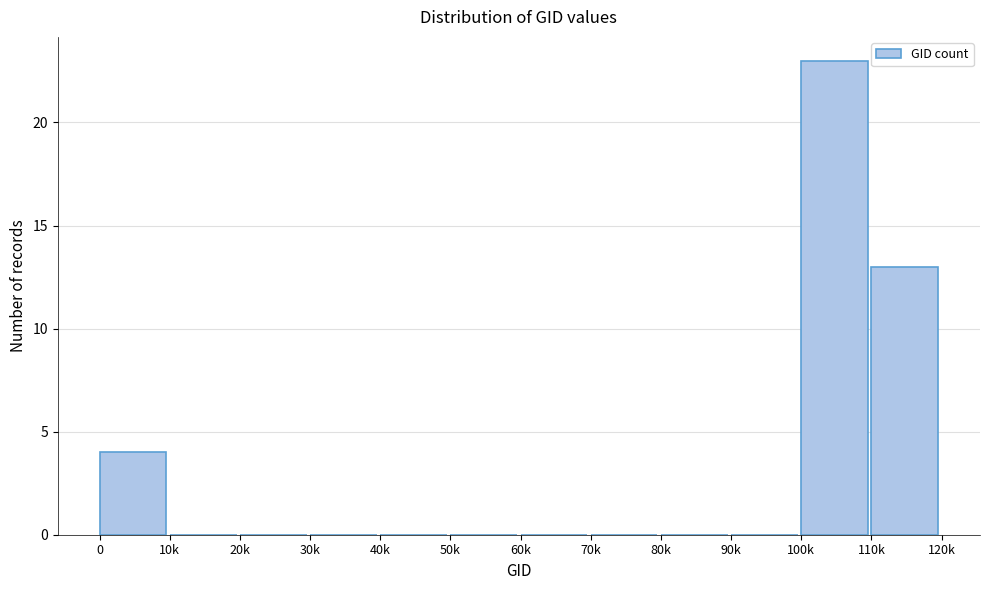

Reading left to right, extract all data points from this chart.

0=4	10k=0	20k=0	30k=0	40k=0	50k=0	60k=0	70k=0	80k=0	90k=0	100k=23	110k=13